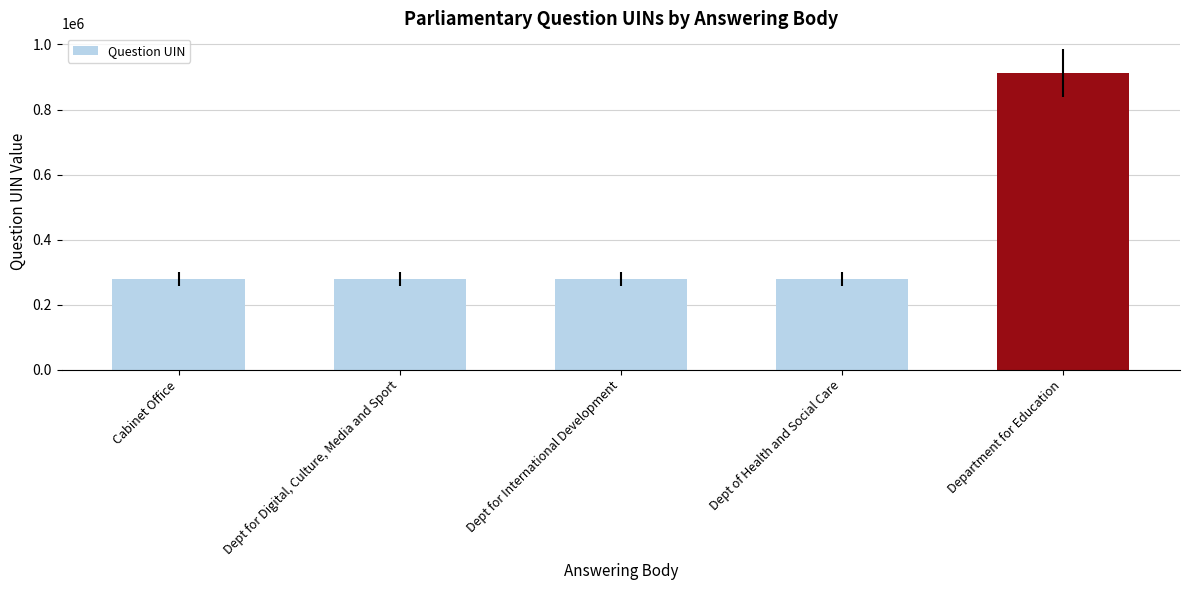

What is the change in value from Cabinet Office to Dept for International Development?

+124